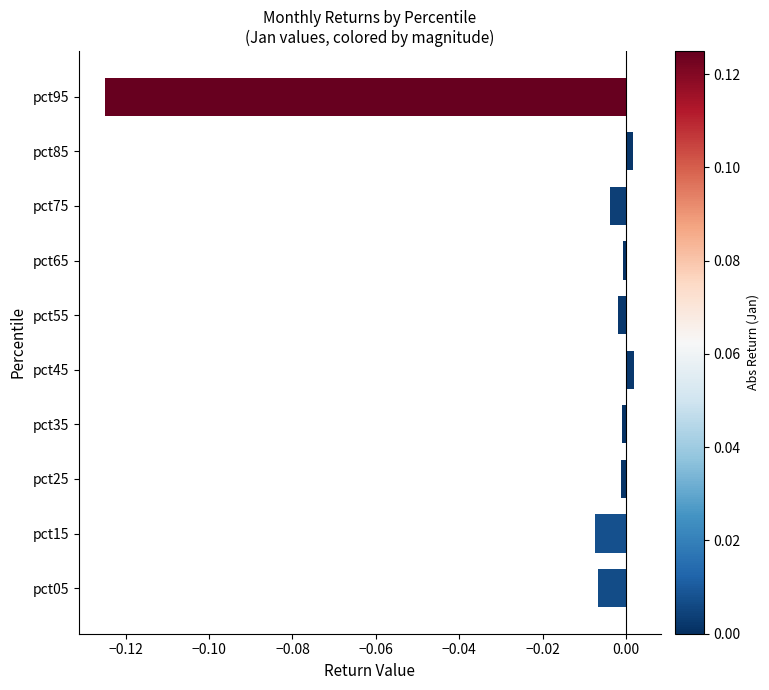

The value at pct15 is -0.0. True or false?

True